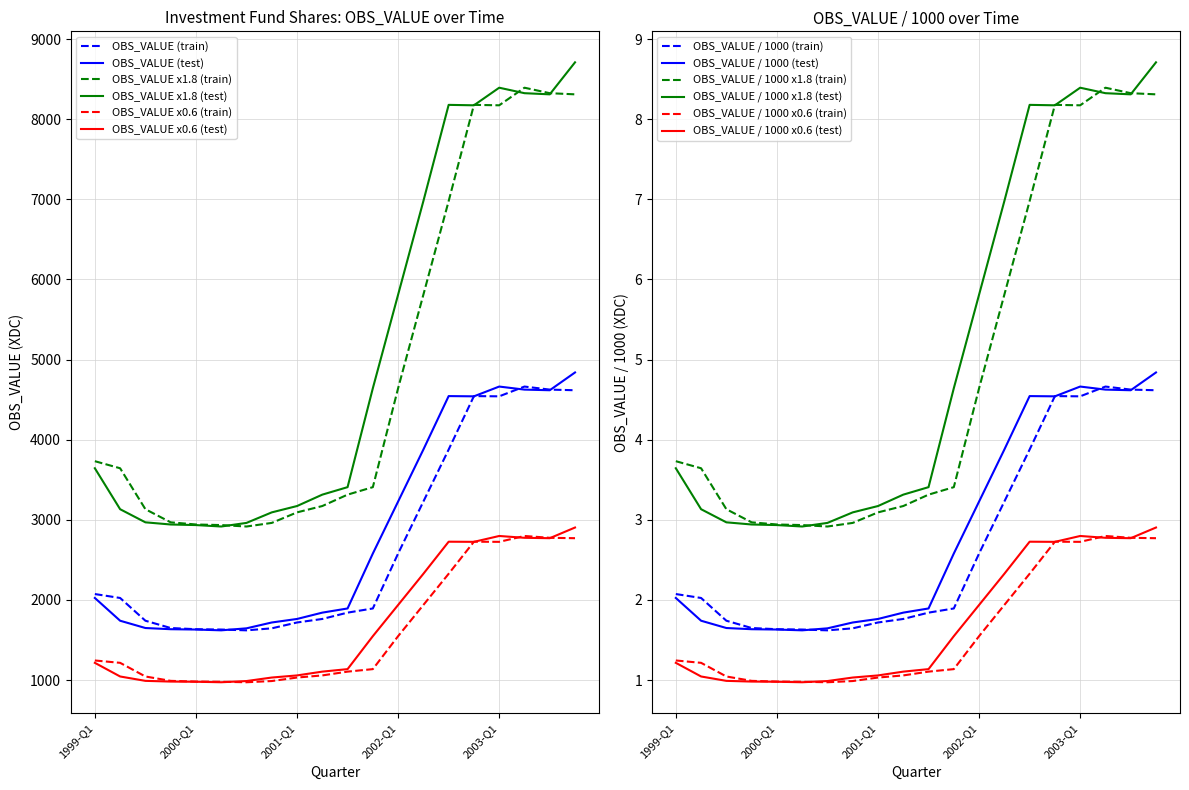

What is the lowest value of the OBS_VALUE (test) series?

1620.0